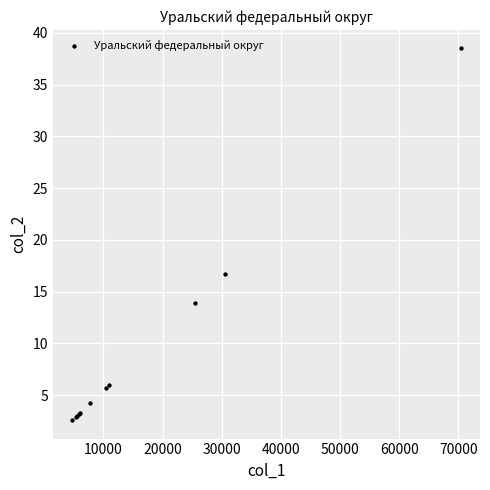

What Y value in the scatter plot is closest to 20?

16.7